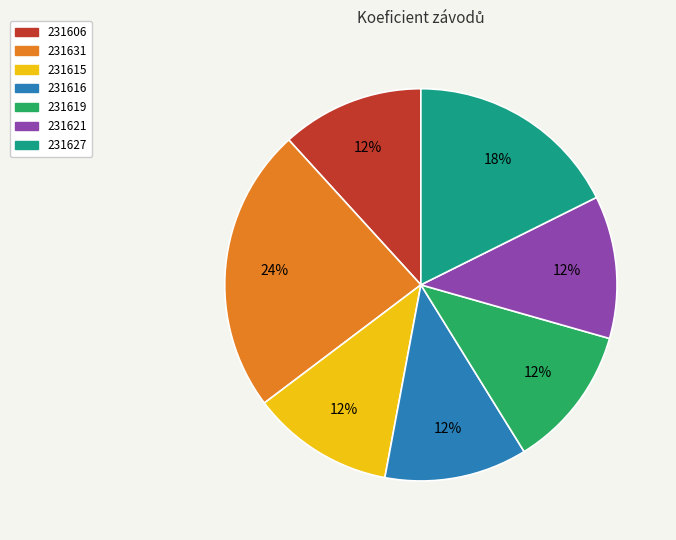

Approximately how many times larger is the value at 231631 compared to 231619?

2.0